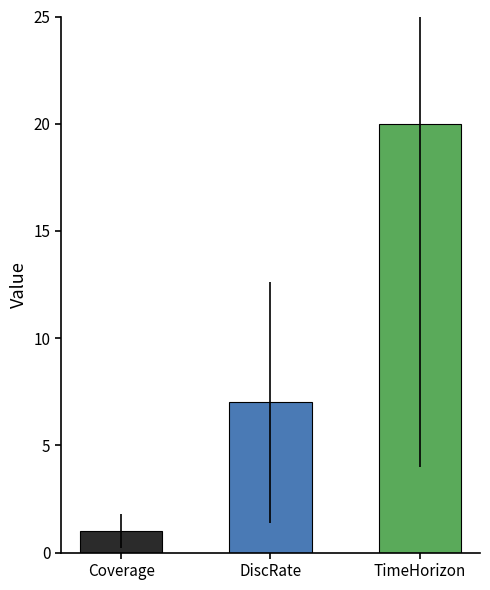

Is it true that the value at DiscRate is 7?

True